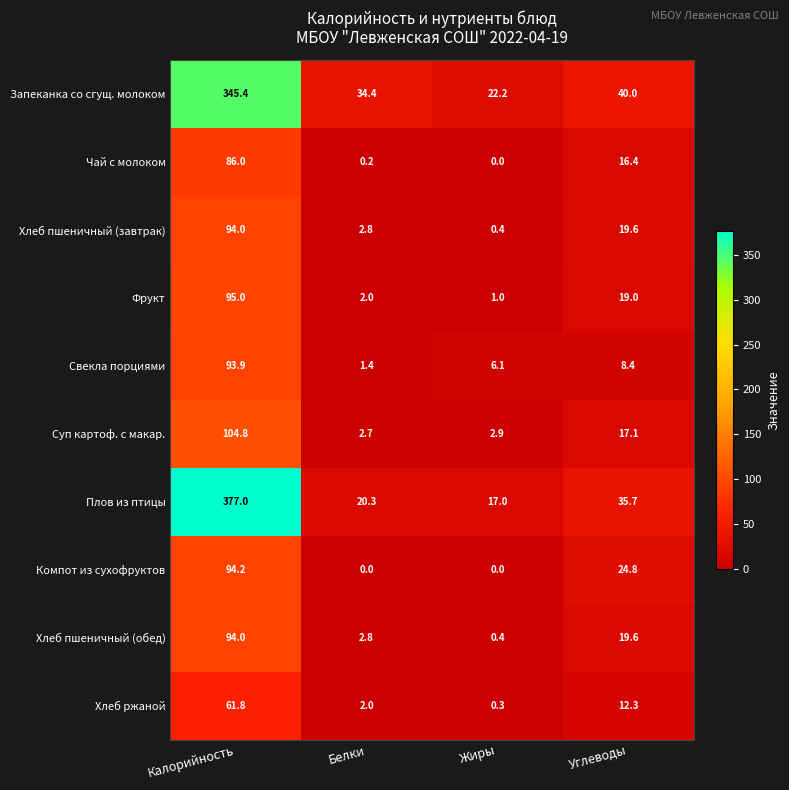

Which category has the highest value in the Фрукт series?

Калорийность